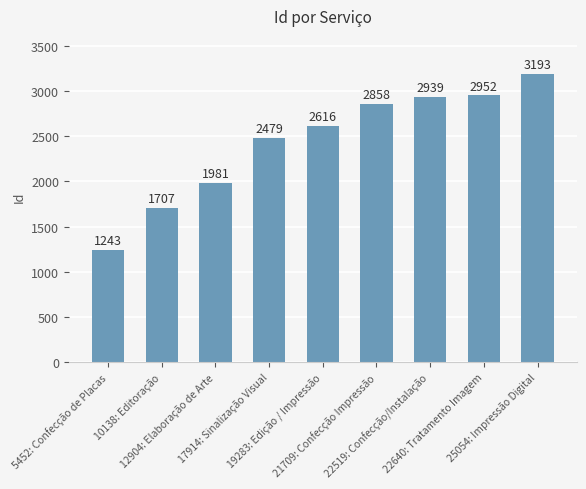

Approximately how many times larger is the value at 10138: Editoração compared to 22519: Confecção/Instalação?

0.6